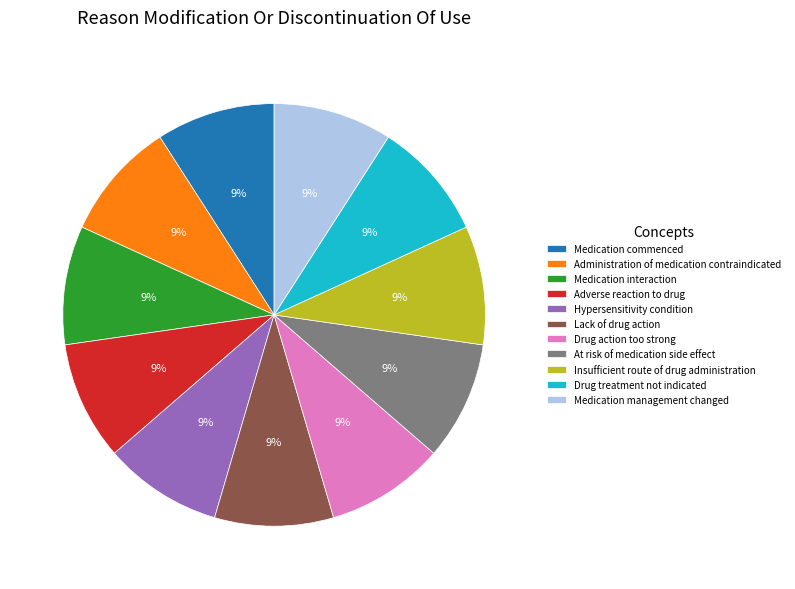

How many slices are in this pie chart?

11